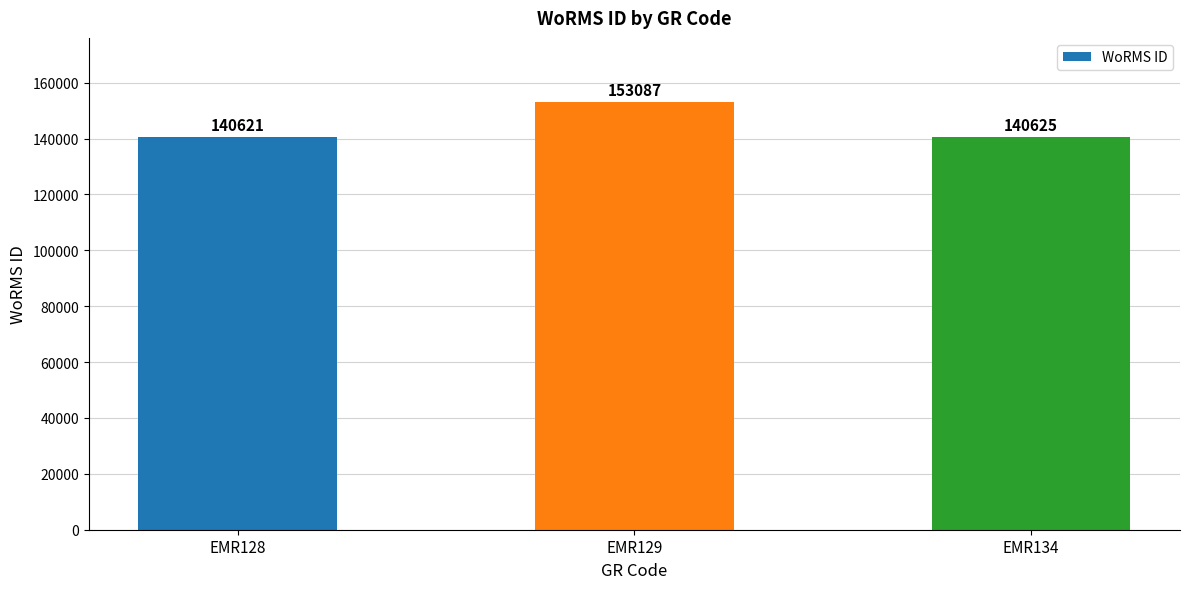

How many bars are there in total?

3